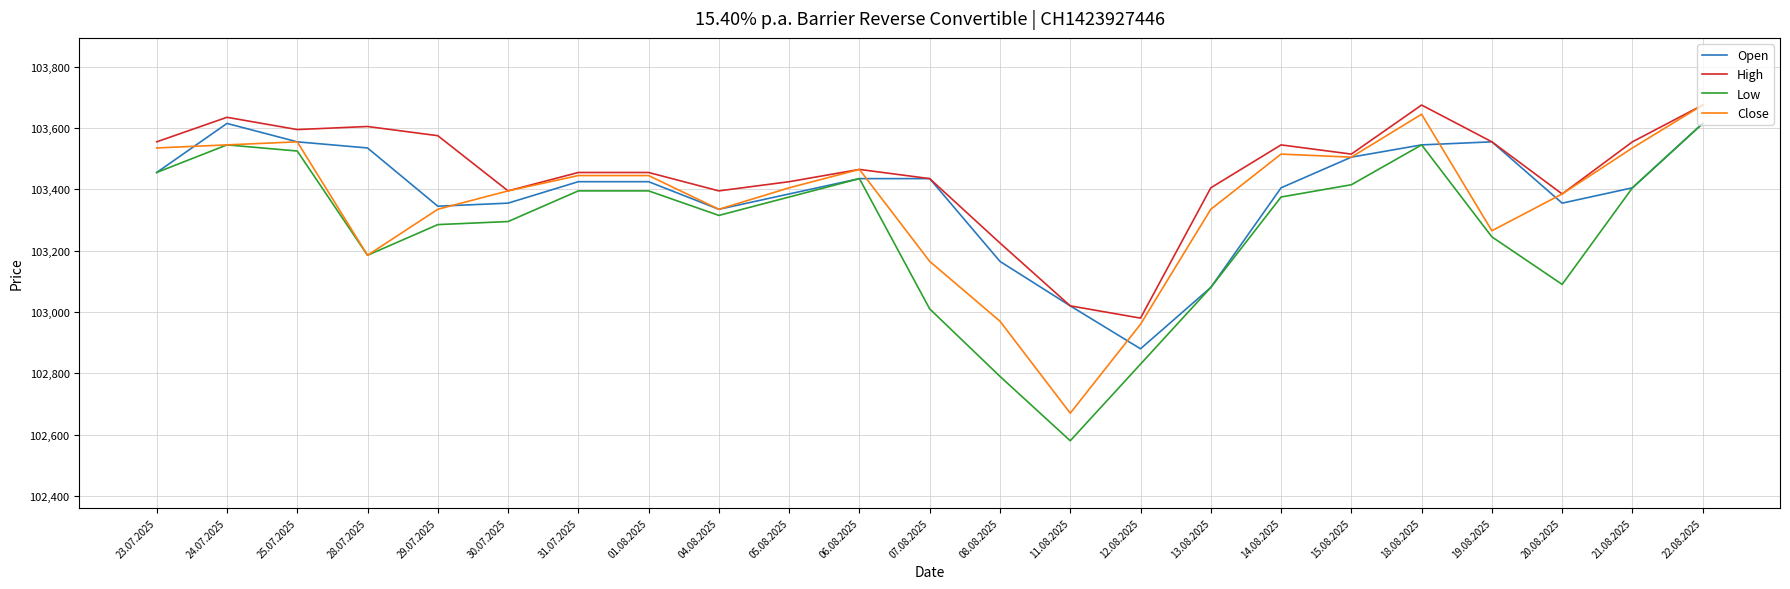

Reading left to right, list all the values displayed in this chart.

Open: 23.07.2025=103455	24.07.2025=103615	25.07.2025=103555	28.07.2025=103535	29.07.2025=103345	30.07.2025=103355	31.07.2025=103425	01.08.2025=103425	04.08.2025=103335	05.08.2025=103385	06.08.2025=103435	07.08.2025=103435	08.08.2025=103165	11.08.2025=103020	12.08.2025=102880	13.08.2025=103080	14.08.2025=103405	15.08.2025=103505	18.08.2025=103545	19.08.2025=103555	20.08.2025=103355	21.08.2025=103405	22.08.2025=103615
High: 23.07.2025=103555	24.07.2025=103635	25.07.2025=103595	28.07.2025=103605	29.07.2025=103575	30.07.2025=103395	31.07.2025=103455	01.08.2025=103455	04.08.2025=103395	05.08.2025=103425	06.08.2025=103465	07.08.2025=103435	08.08.2025=103225	11.08.2025=103020	12.08.2025=102980	13.08.2025=103405	14.08.2025=103545	15.08.2025=103515	18.08.2025=103675	19.08.2025=103555	20.08.2025=103385	21.08.2025=103555	22.08.2025=103675
Low: 23.07.2025=103455	24.07.2025=103545	25.07.2025=103525	28.07.2025=103185	29.07.2025=103285	30.07.2025=103295	31.07.2025=103395	01.08.2025=103395	04.08.2025=103315	05.08.2025=103375	06.08.2025=103435	07.08.2025=103010	08.08.2025=102790	11.08.2025=102580	12.08.2025=102830	13.08.2025=103080	14.08.2025=103375	15.08.2025=103415	18.08.2025=103545	19.08.2025=103245	20.08.2025=103090	21.08.2025=103405	22.08.2025=103615
Close: 23.07.2025=103535	24.07.2025=103545	25.07.2025=103555	28.07.2025=103185	29.07.2025=103335	30.07.2025=103395	31.07.2025=103445	01.08.2025=103445	04.08.2025=103335	05.08.2025=103405	06.08.2025=103465	07.08.2025=103165	08.08.2025=102970	11.08.2025=102670	12.08.2025=102960	13.08.2025=103335	14.08.2025=103515	15.08.2025=103505	18.08.2025=103645	19.08.2025=103265	20.08.2025=103385	21.08.2025=103535	22.08.2025=103675